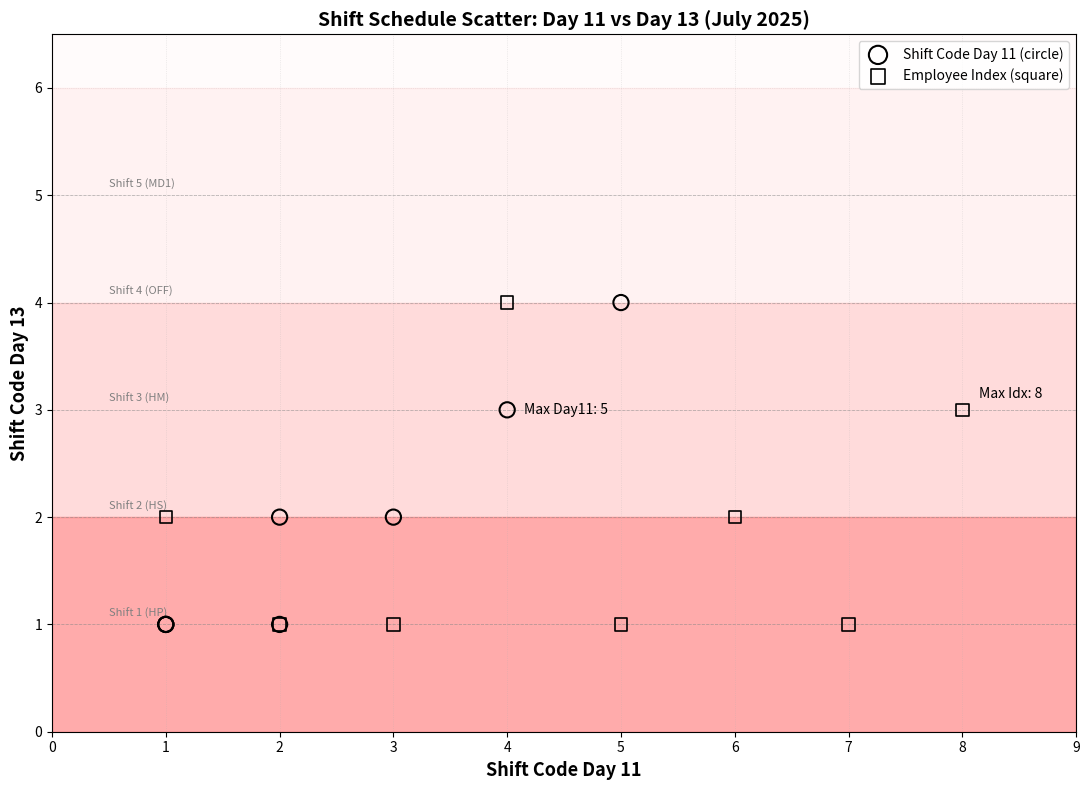

What are all the series names shown in the legend?

Shift Code Day 11 (circle), Employee Index (square)